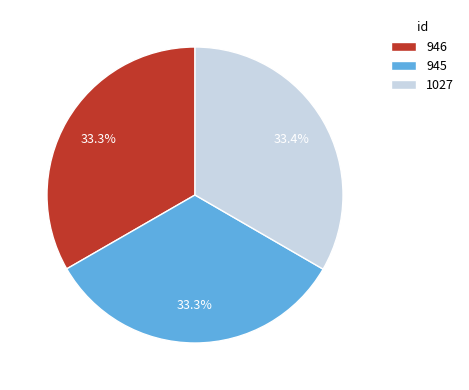

What percentage is NOT represented by 1027?

66.6%